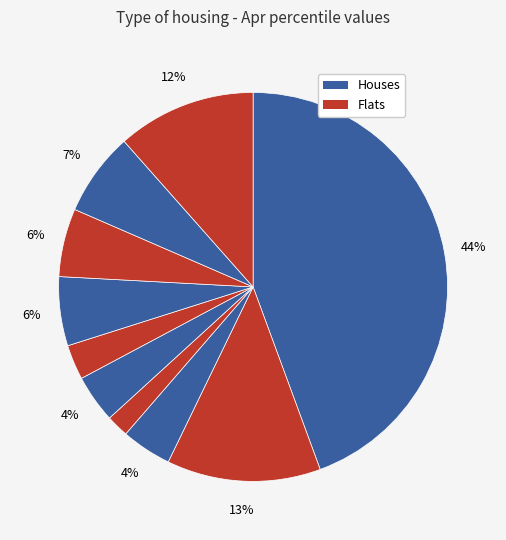

Count the number of slices in the pie.

10